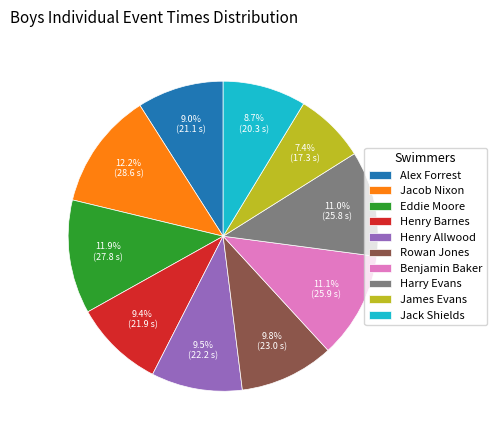

Which category has the smallest portion of the pie?

James Evans